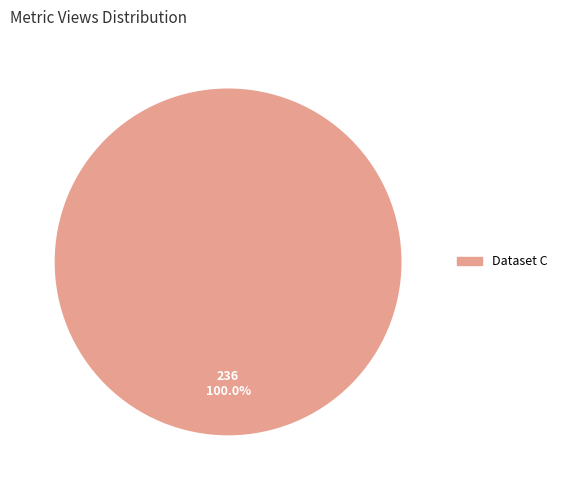

What is the majority slice?

Dataset C